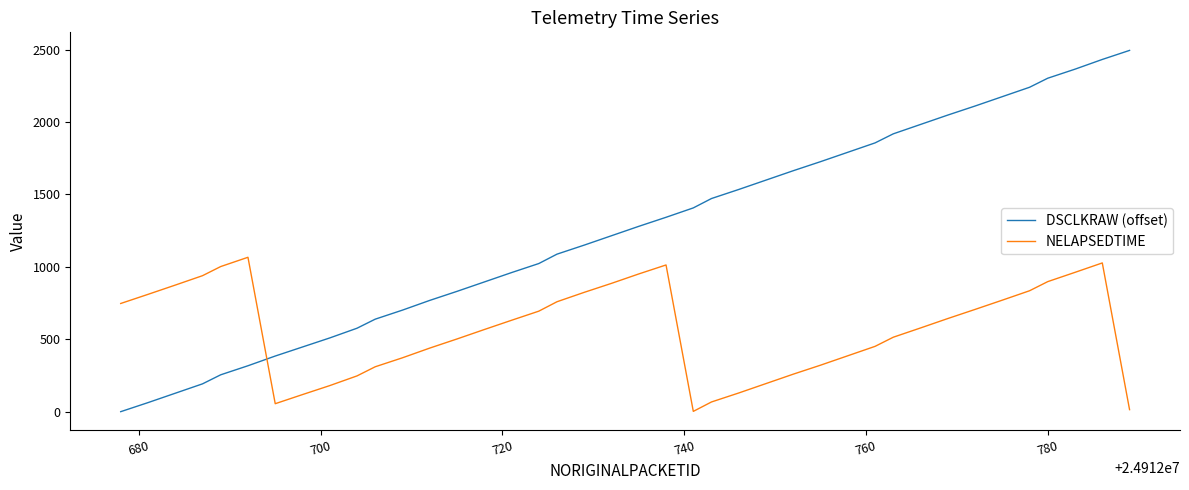

True or false: DSCLKRAW (offset) and NELAPSEDTIME intersect in this chart.

True